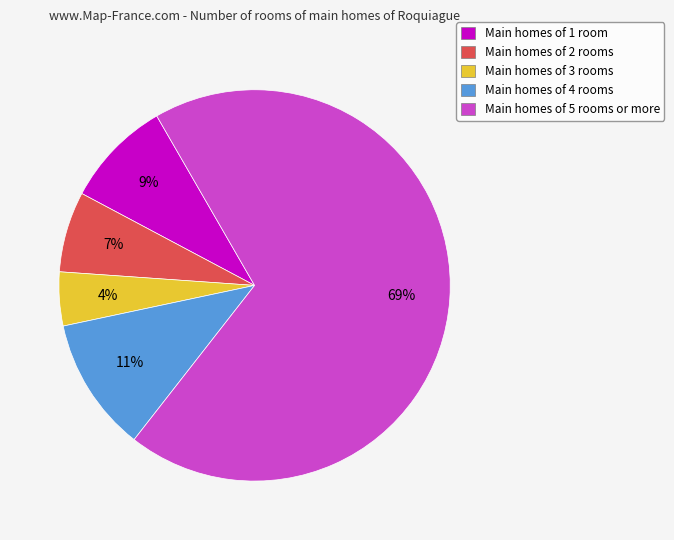

Is there a majority slice in this chart?

Yes